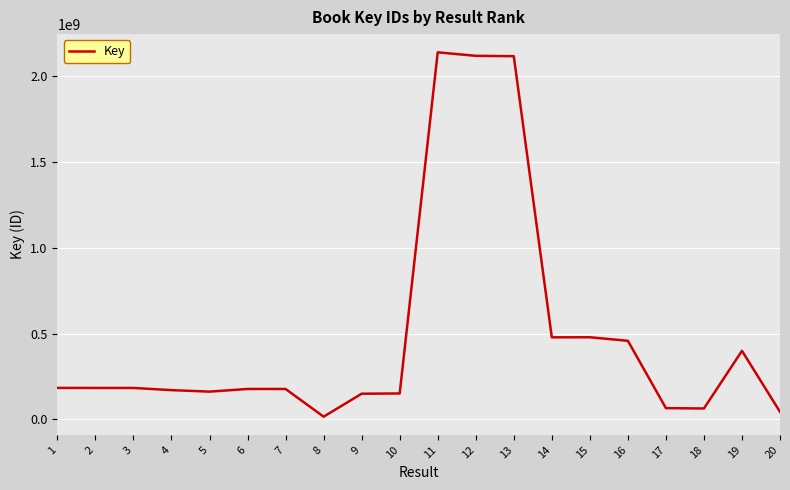

What is the greatest value displayed?

2140751800